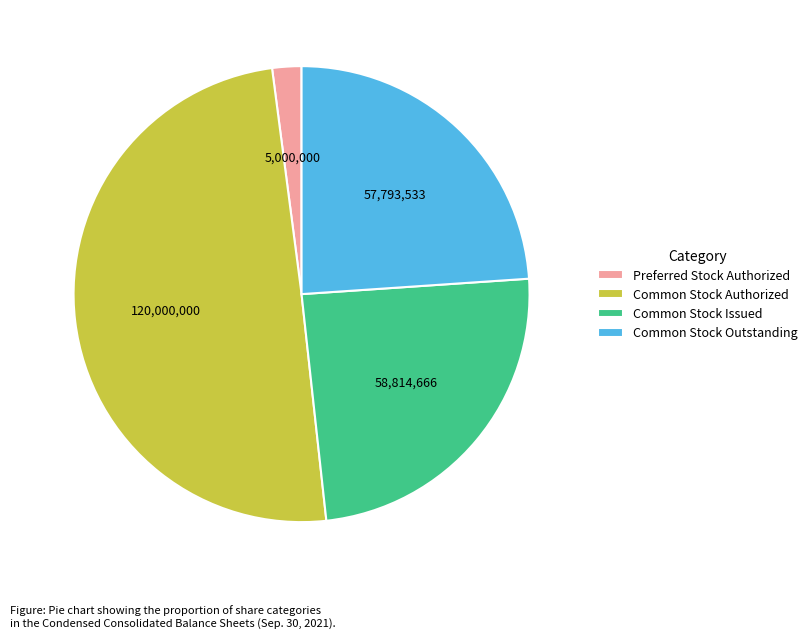

Which category has the biggest portion of the pie?

Common Stock Authorized